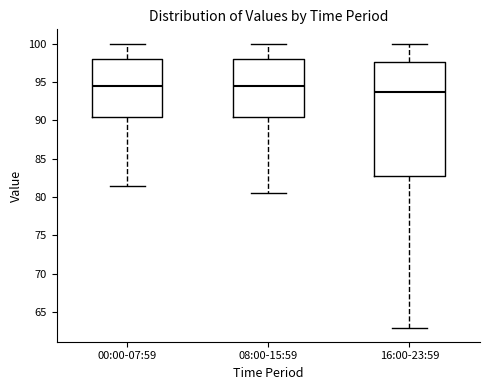

Where is the upper edge of the box for 00:00-07:59 on the y-axis? The values are not printed on the chart, so give them approximately, as read against the axis.

98.0